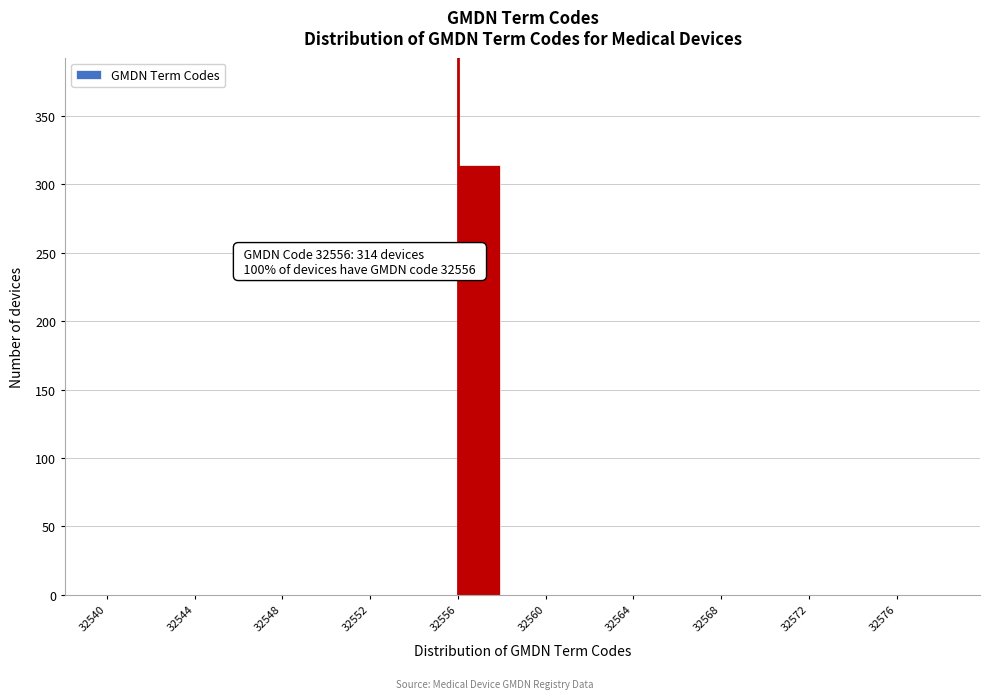

Which range on the x-axis has the tallest bar?

32556 to 32558